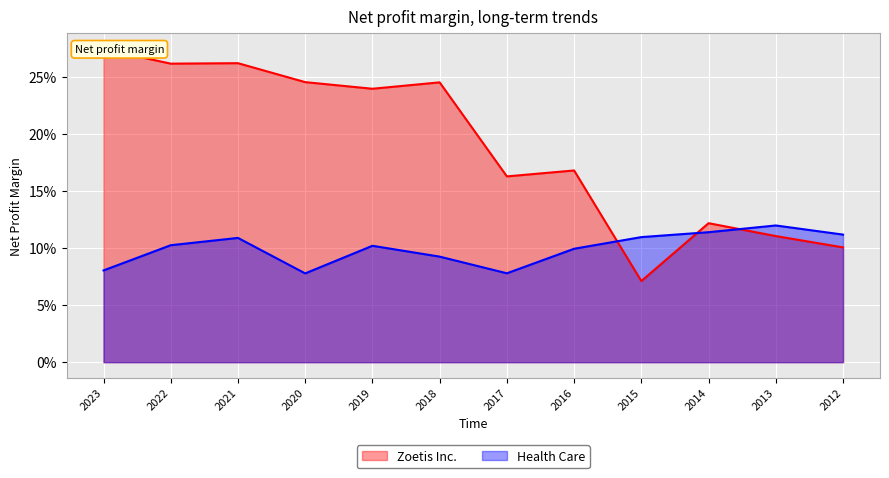

List the series in order of their peak value, lowest first.

Health Care, Zoetis Inc.